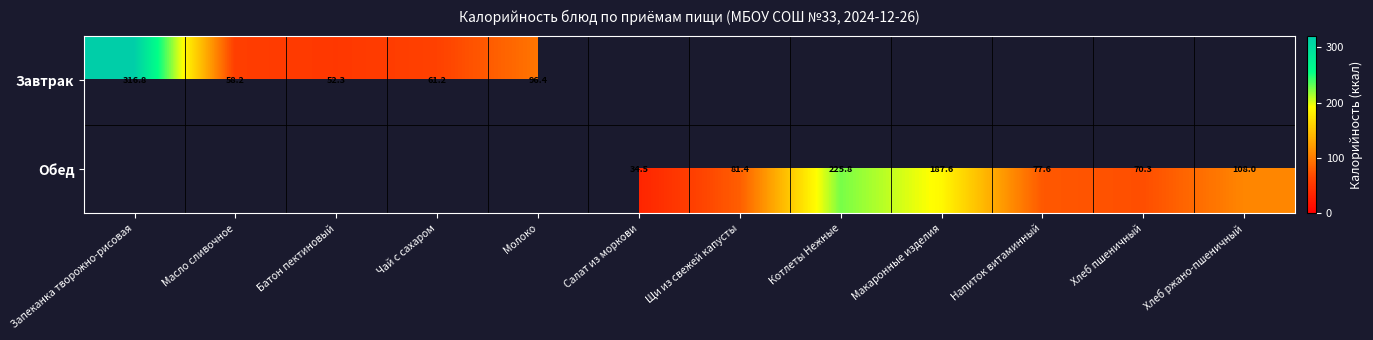

What is the greatest value displayed?

316.8